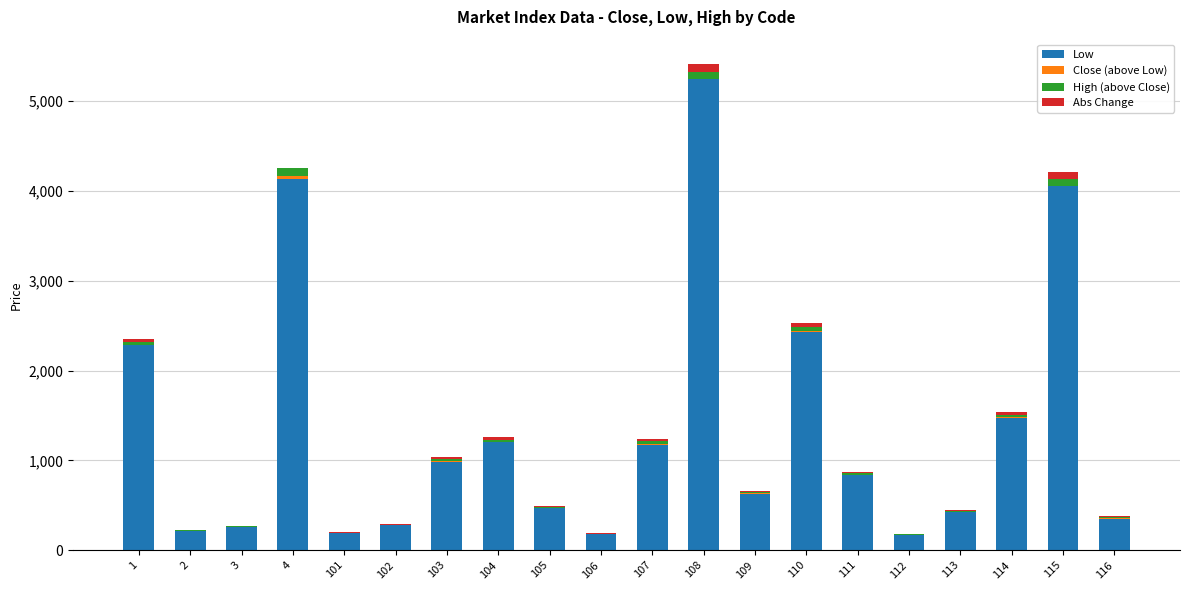

What is the greatest value displayed?

5250